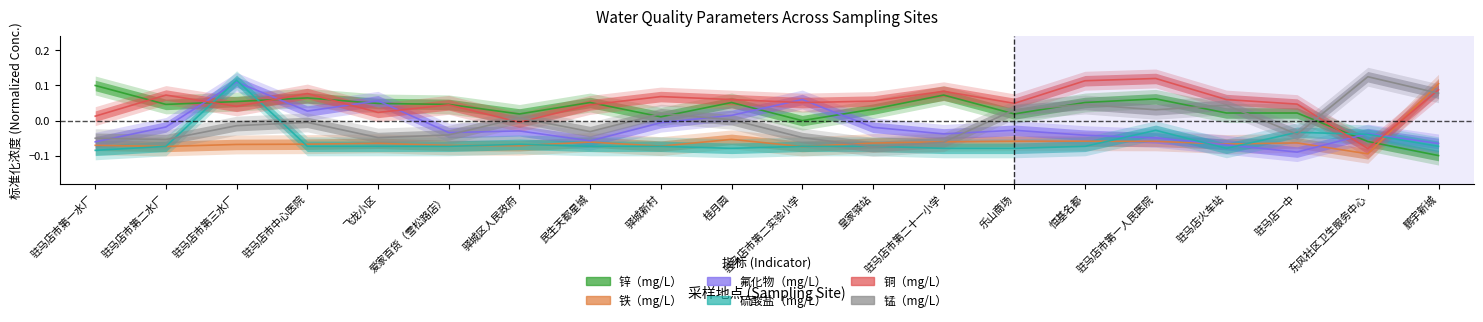

Rank the categories by 锌（mg/L） value from highest to lowest.

驻马店市第一水厂, 驻马店市第二十一小学, 驻马店市中心医院, 驻马店市第一人民医院, 驻马店市第三水厂, 民生天都星城, 桂月园, 恒基名都, 飞龙小区, 驻马店市第二水厂, 爱家百货（雪松路店）, 皇家驿站, 驻马店火车站, 驻马店一中, 驿城区人民政府, 乐山商场, 驿城新村, 驻马店市第二实验小学, 东风社区卫生服务中心, 鹏宇新城